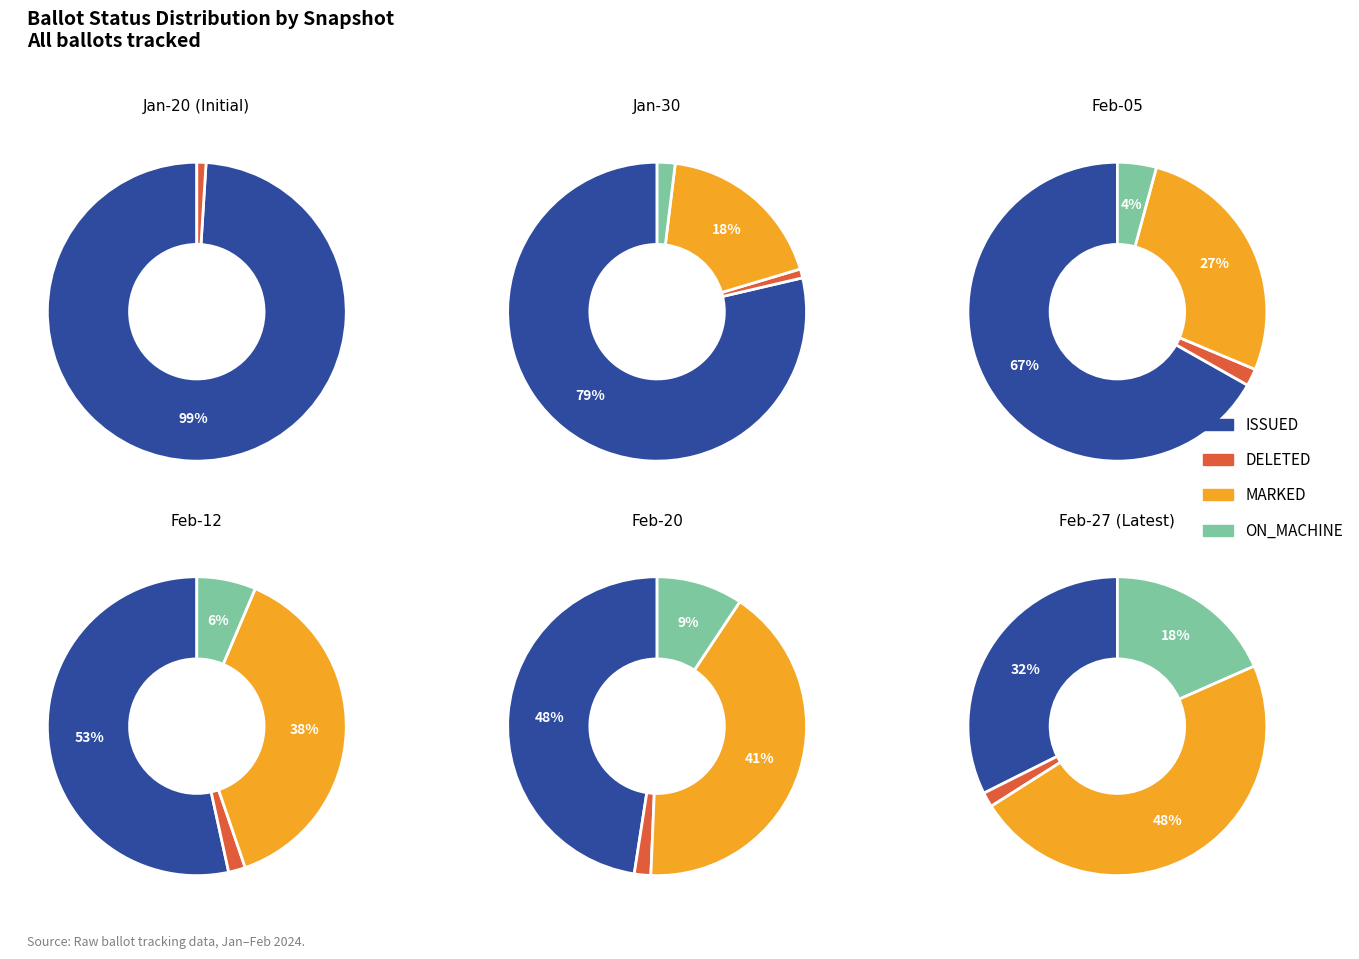

True or false: 26 accounts for 10% of the total.

False